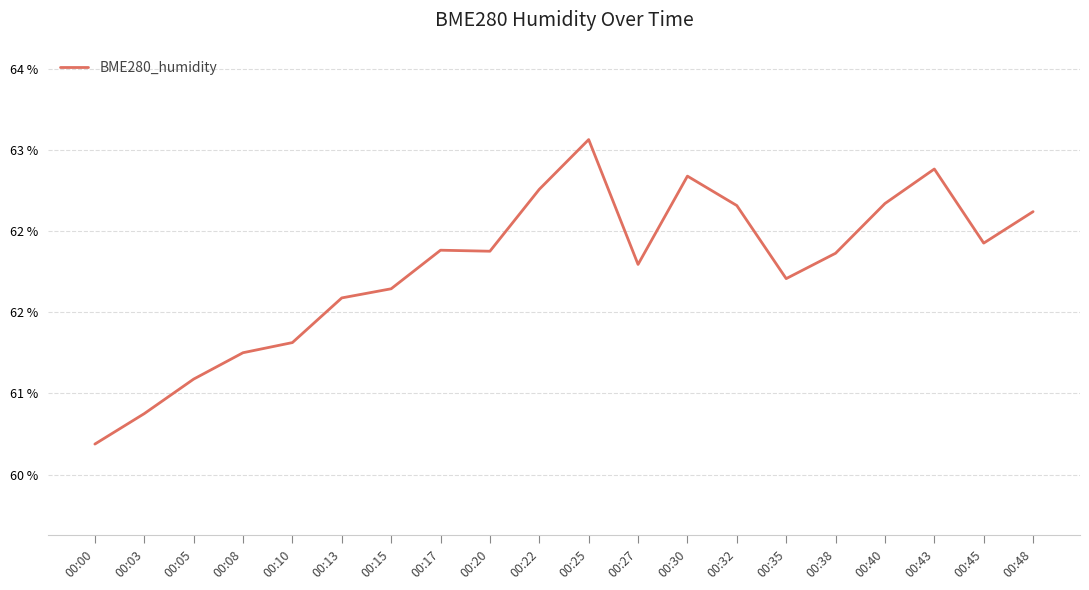

Does the chart have visible grid lines?

Yes